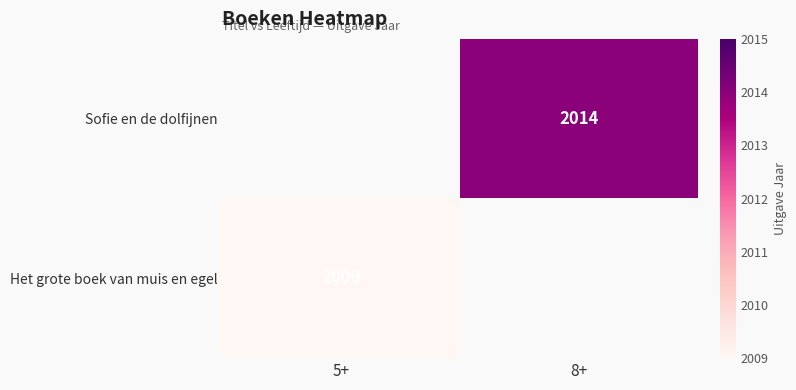

Is the value of Sofie en de dolfijnen at 8+ greater than the value of Het grote boek van muis en egel at 5+?

Yes